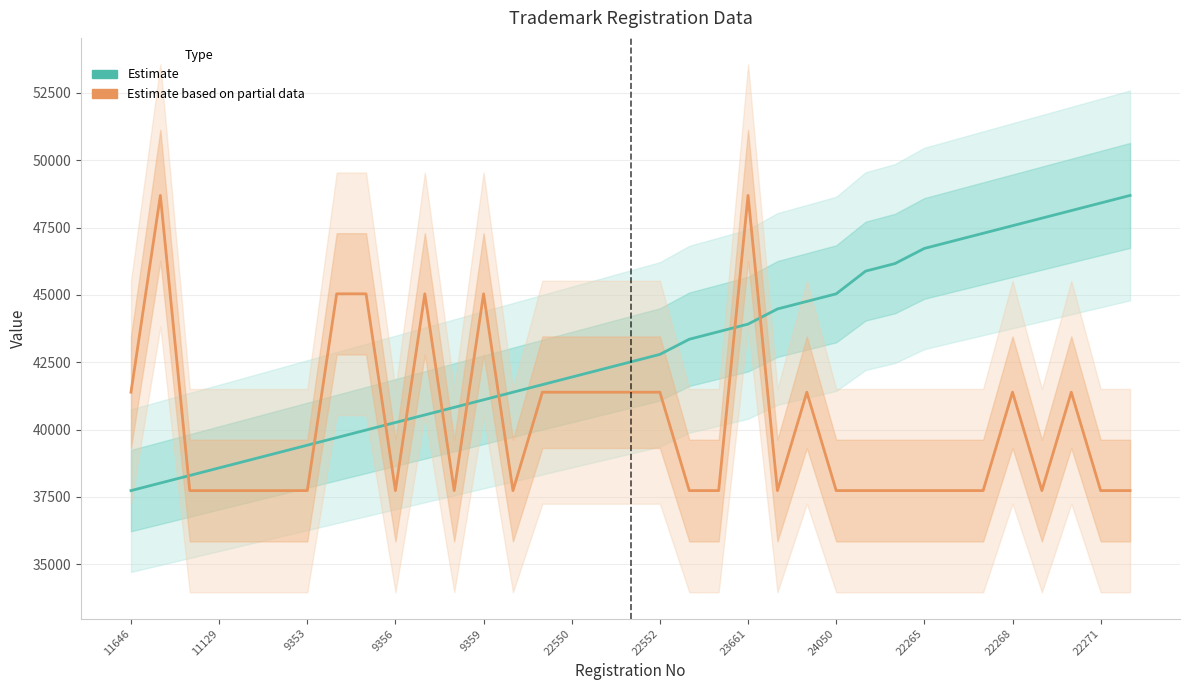

Which category has the highest value in the Estimate (No scaled) series?

34